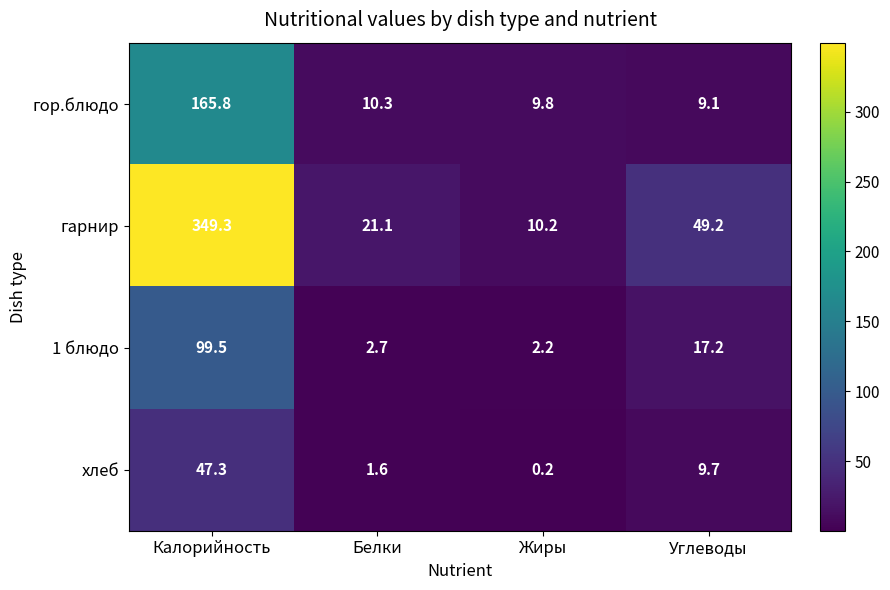

What is the maximum value shown in the chart?

349.3